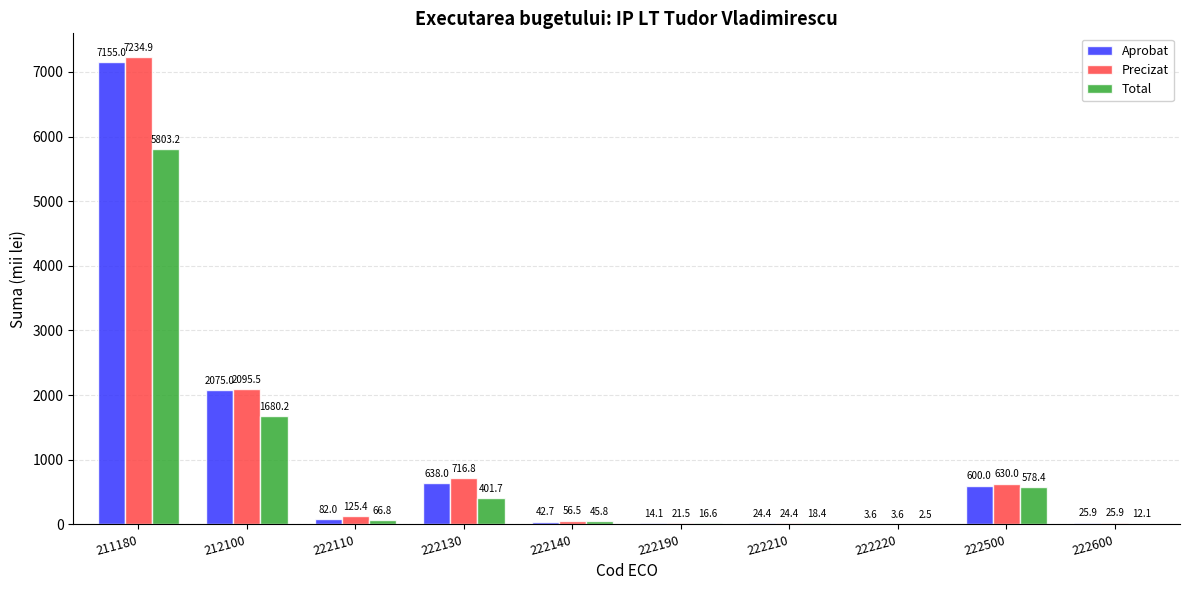

What is the spread (max minus min) of values at 212100?

415.3